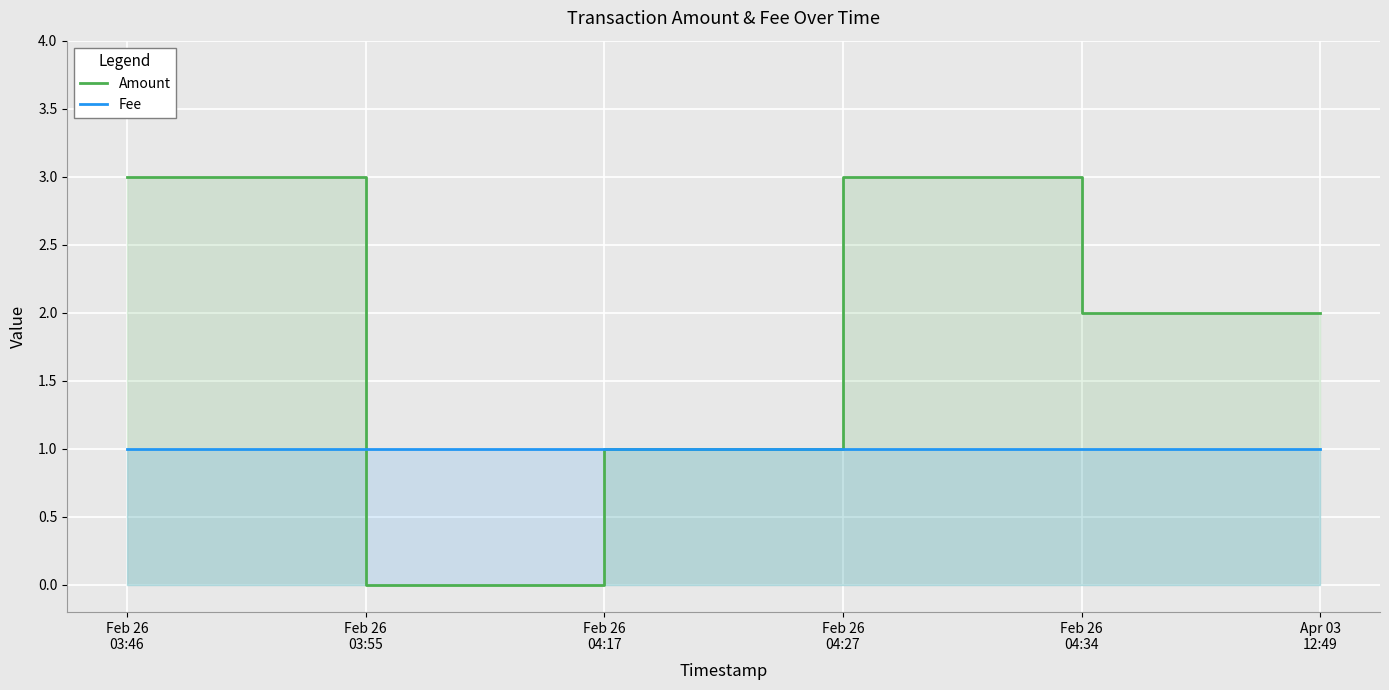

The Amount series shows 1.0 at Feb 26
04:17. True or false?

True